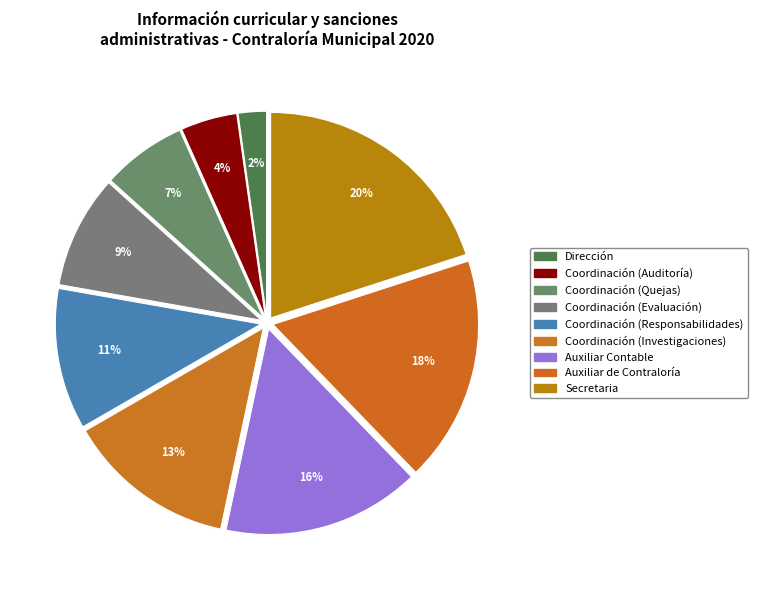

How much of the chart is everything except Auxiliar de Contraloría?

82.2%